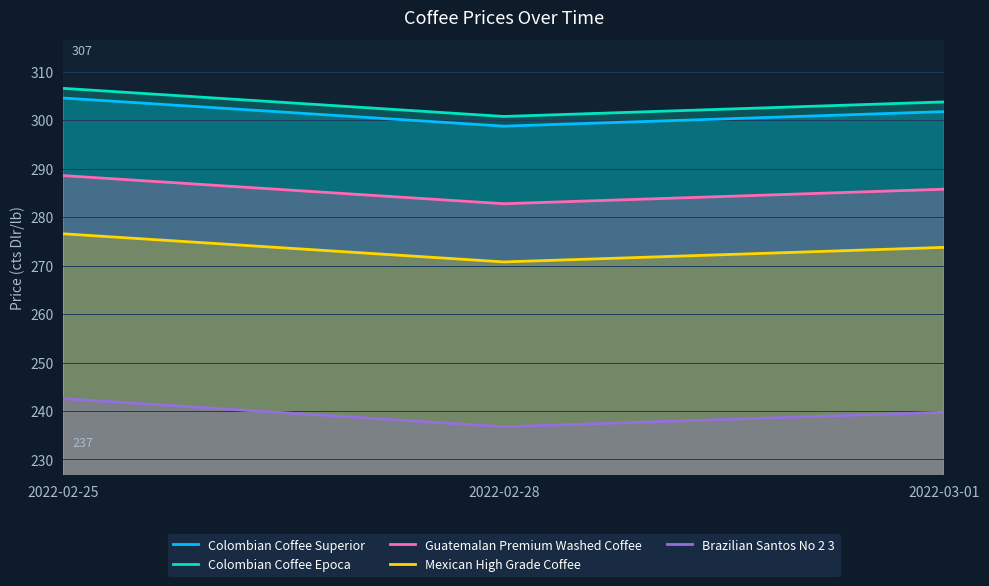

Rank the series at 2022-03-01 from highest to lowest value.

Colombian Coffee Epoca, Colombian Coffee Superior, Guatemalan Premium Washed Coffee, Mexican High Grade Coffee, Brazilian Santos No 2 3